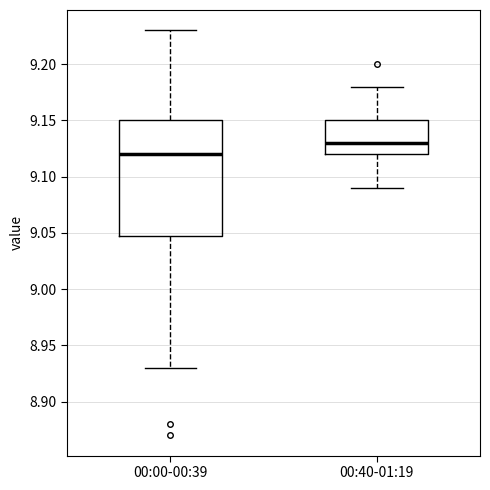

Which box's median line is the lowest?

00:00-00:39